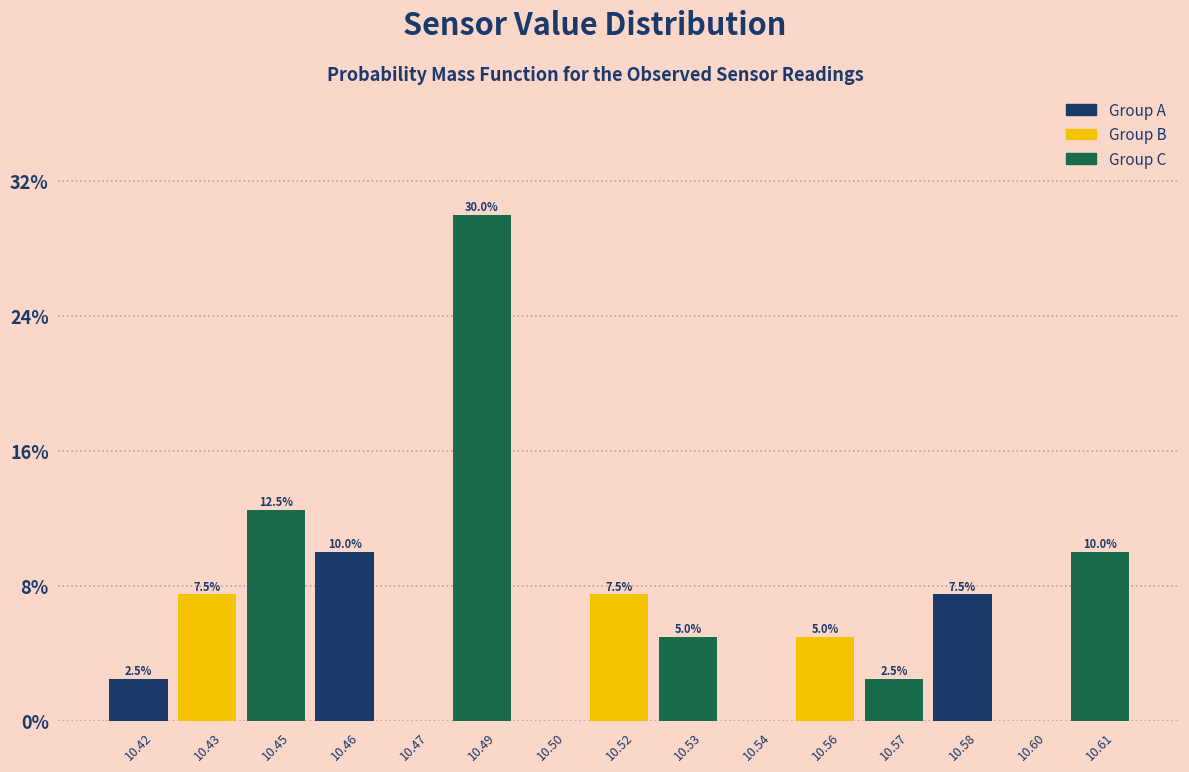

Reading left to right, extract all data points from this chart.

10.42=2.5	10.43=7.5	10.45=12.5	10.46=10.0	10.47=0.0	10.49=30.0	10.50=0.0	10.52=7.5	10.53=5.0	10.54=0.0	10.56=5.0	10.57=2.5	10.58=7.5	10.60=0.0	10.61=10.0